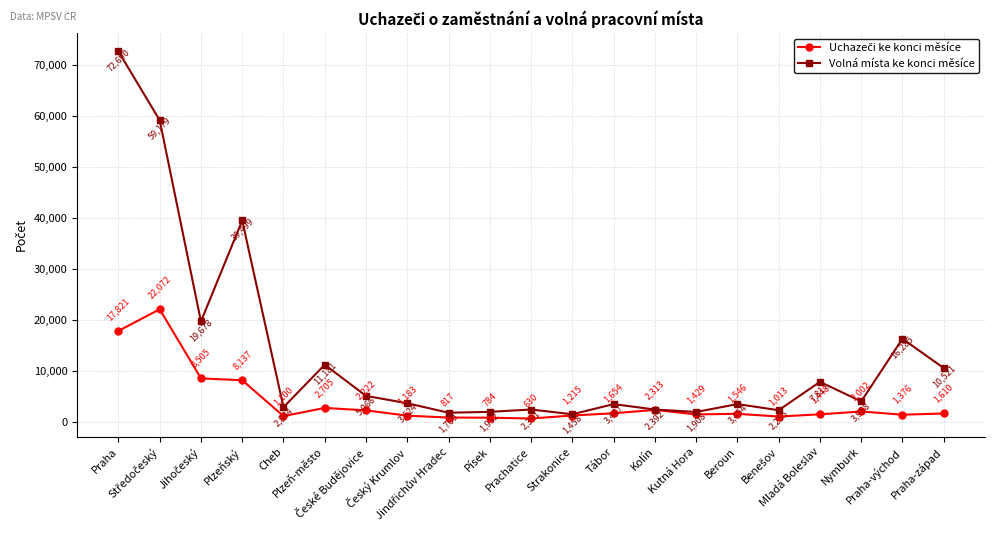

What is the minimum value for Volná místa ke konci měsíce?

1458